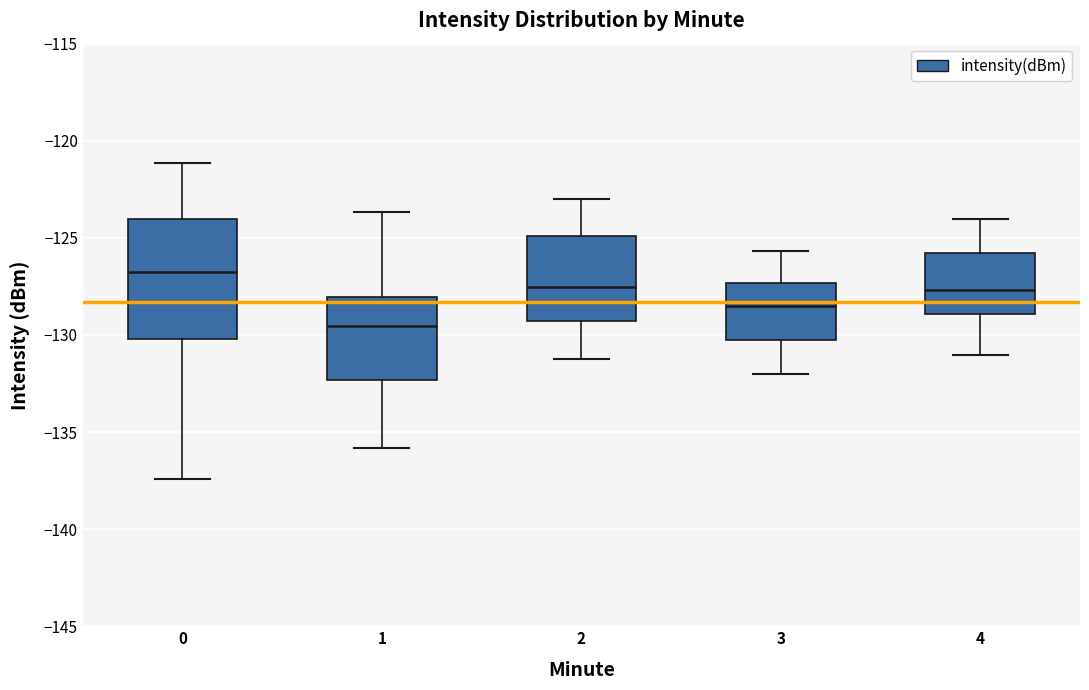

Where does the upper whisker of the box at x = 3 end on the y-axis? The values are not printed on the chart, so give them approximately, as read against the axis.

-125.5